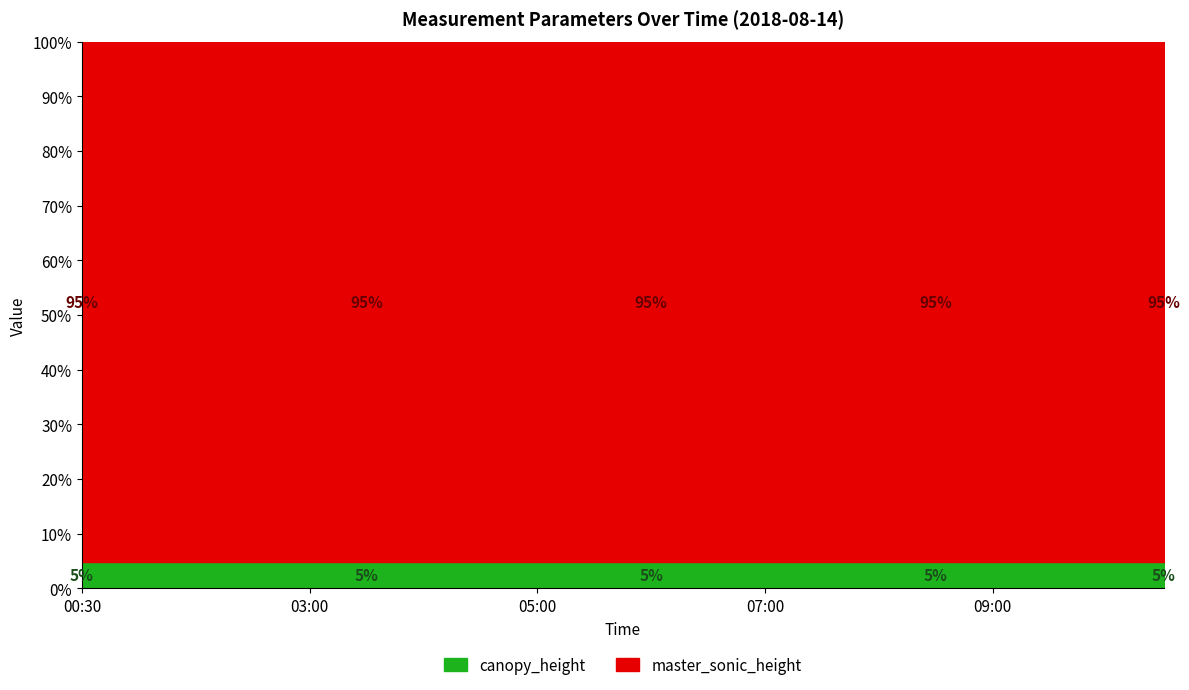

Which category has the highest value in the master_sonic_height series?

00:30